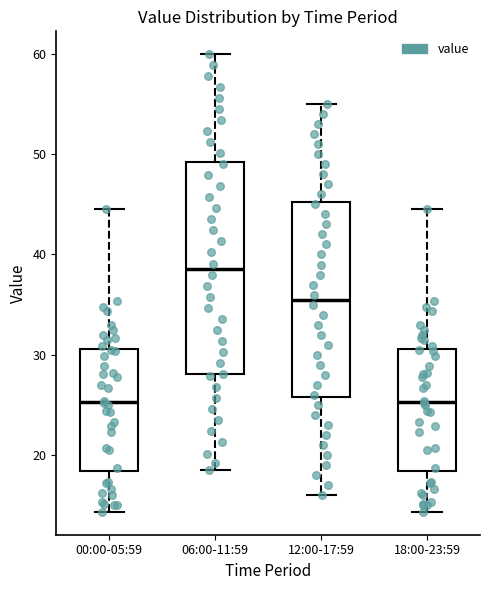

Where is the lower edge of the box for 12:00-17:59 on the y-axis? The values are not printed on the chart, so give them approximately, as read against the axis.

26